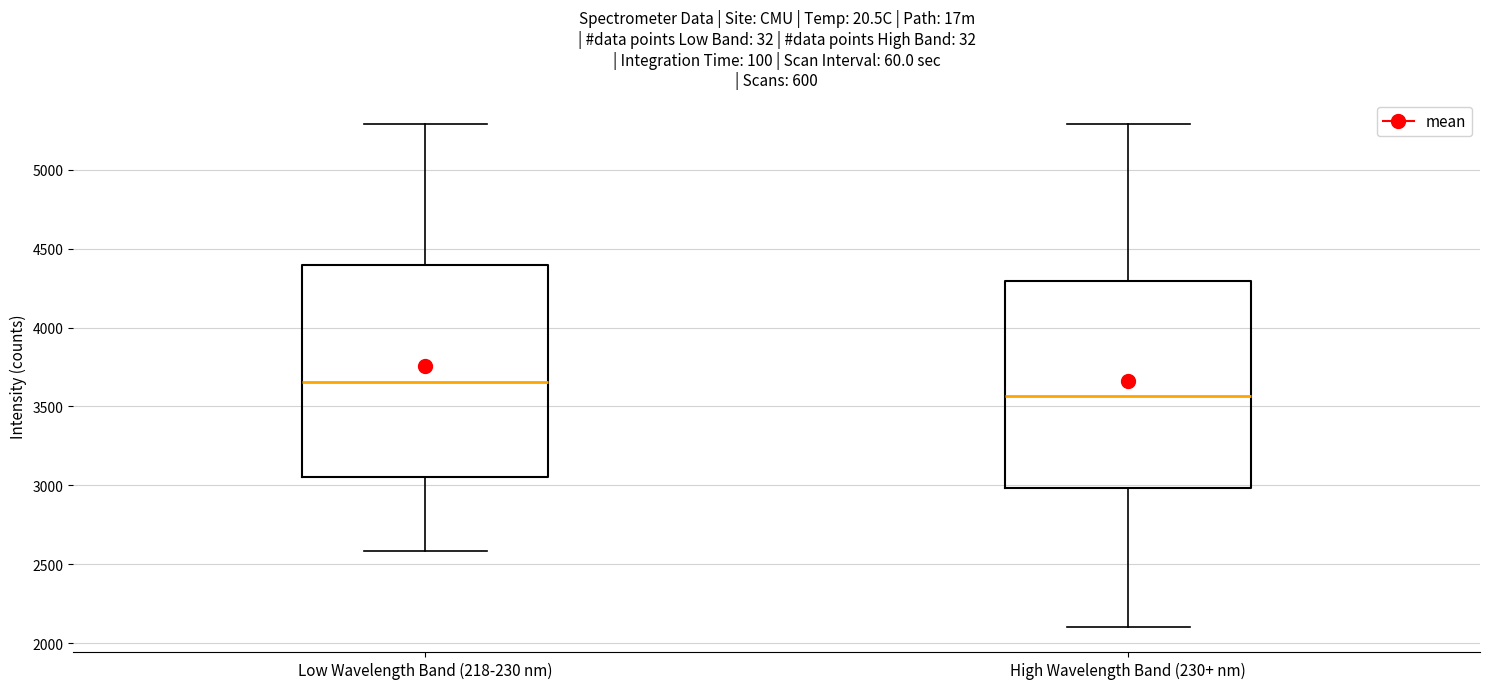

Reading left to right, read every box against the y-axis: the position of its median line, the range the box covers, and the ends of its whiskers. The values are not printed on the chart, so give them approximately, as read against the axis.

Low Wavelength Band (218-230 nm): median 3650, box 3050 to 4400, whiskers 2600 to 5300
High Wavelength Band (230+ nm): median 3550, box 3000 to 4300, whiskers 2100 to 5300